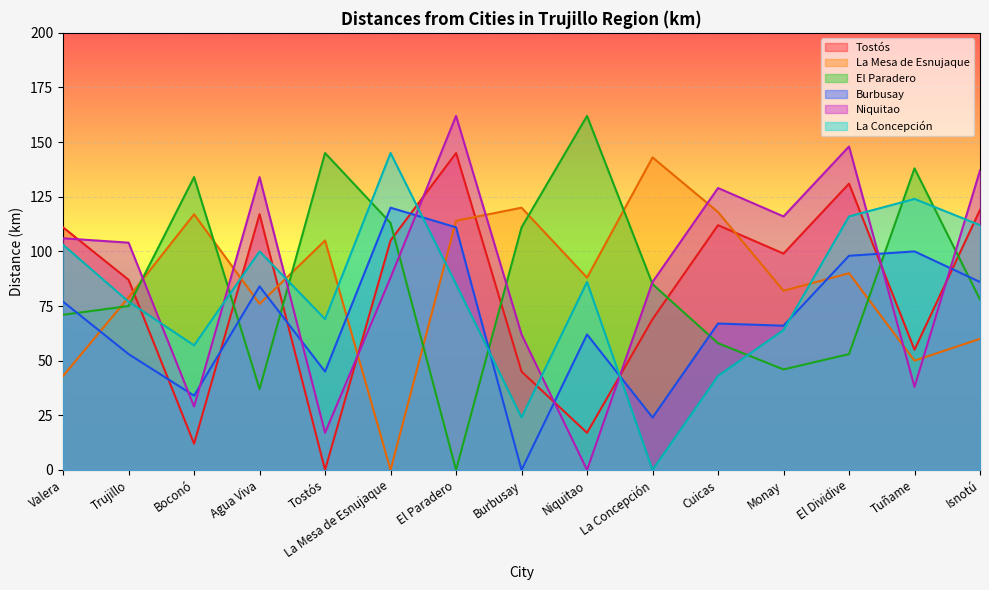

Which series has the widest spread of values?

El Paradero